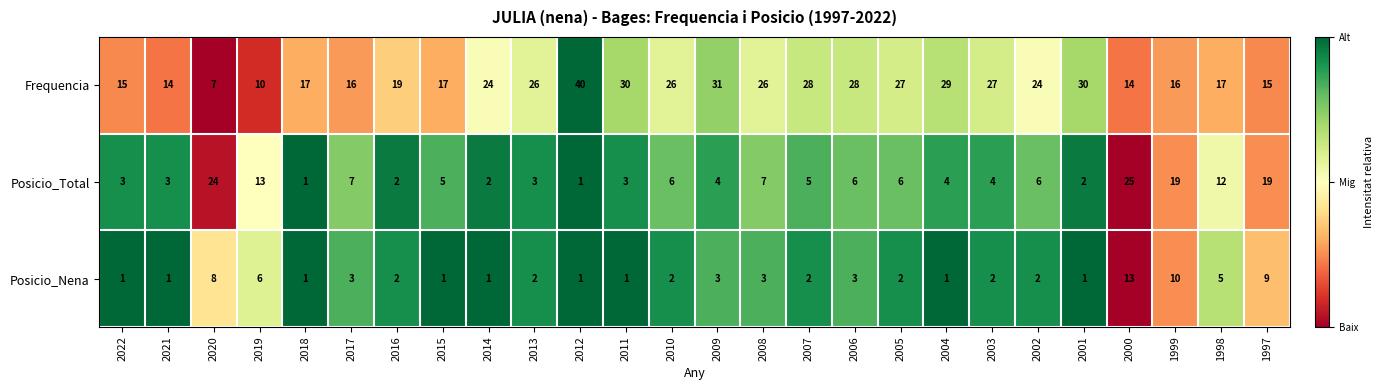

What is the total value across all series at 1997?

43